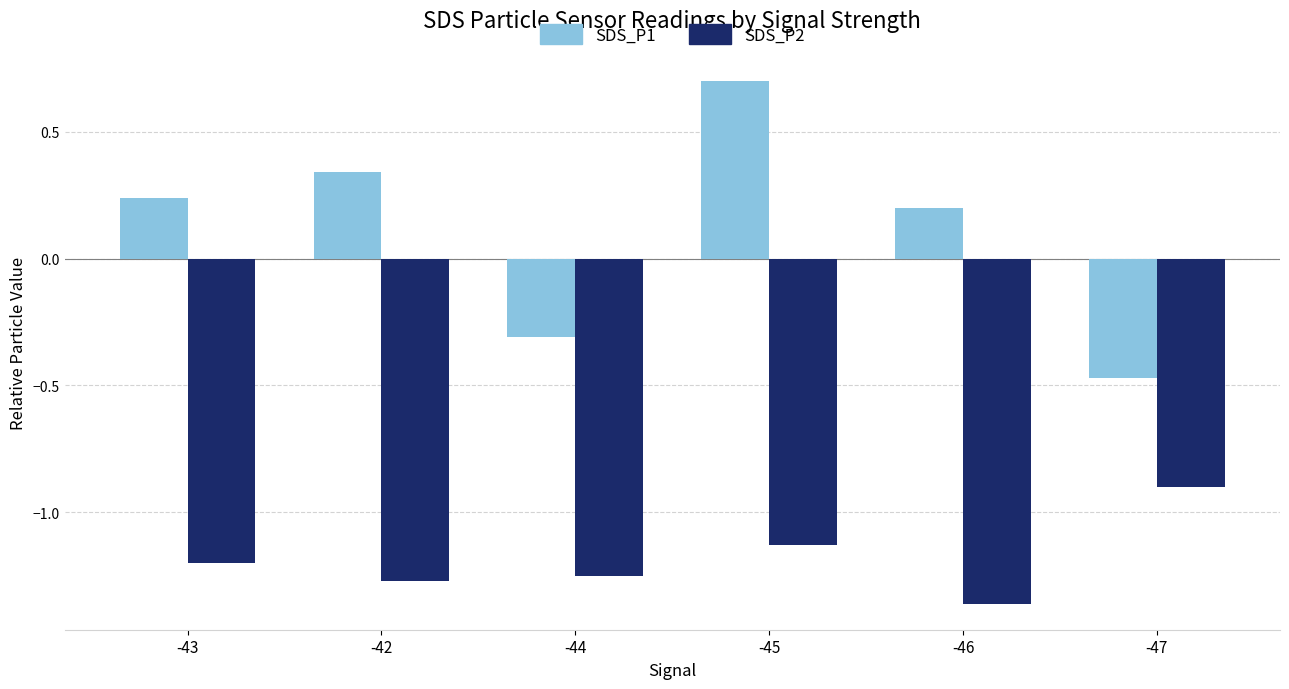

What is the difference between the highest and lowest values at -46?

1.6